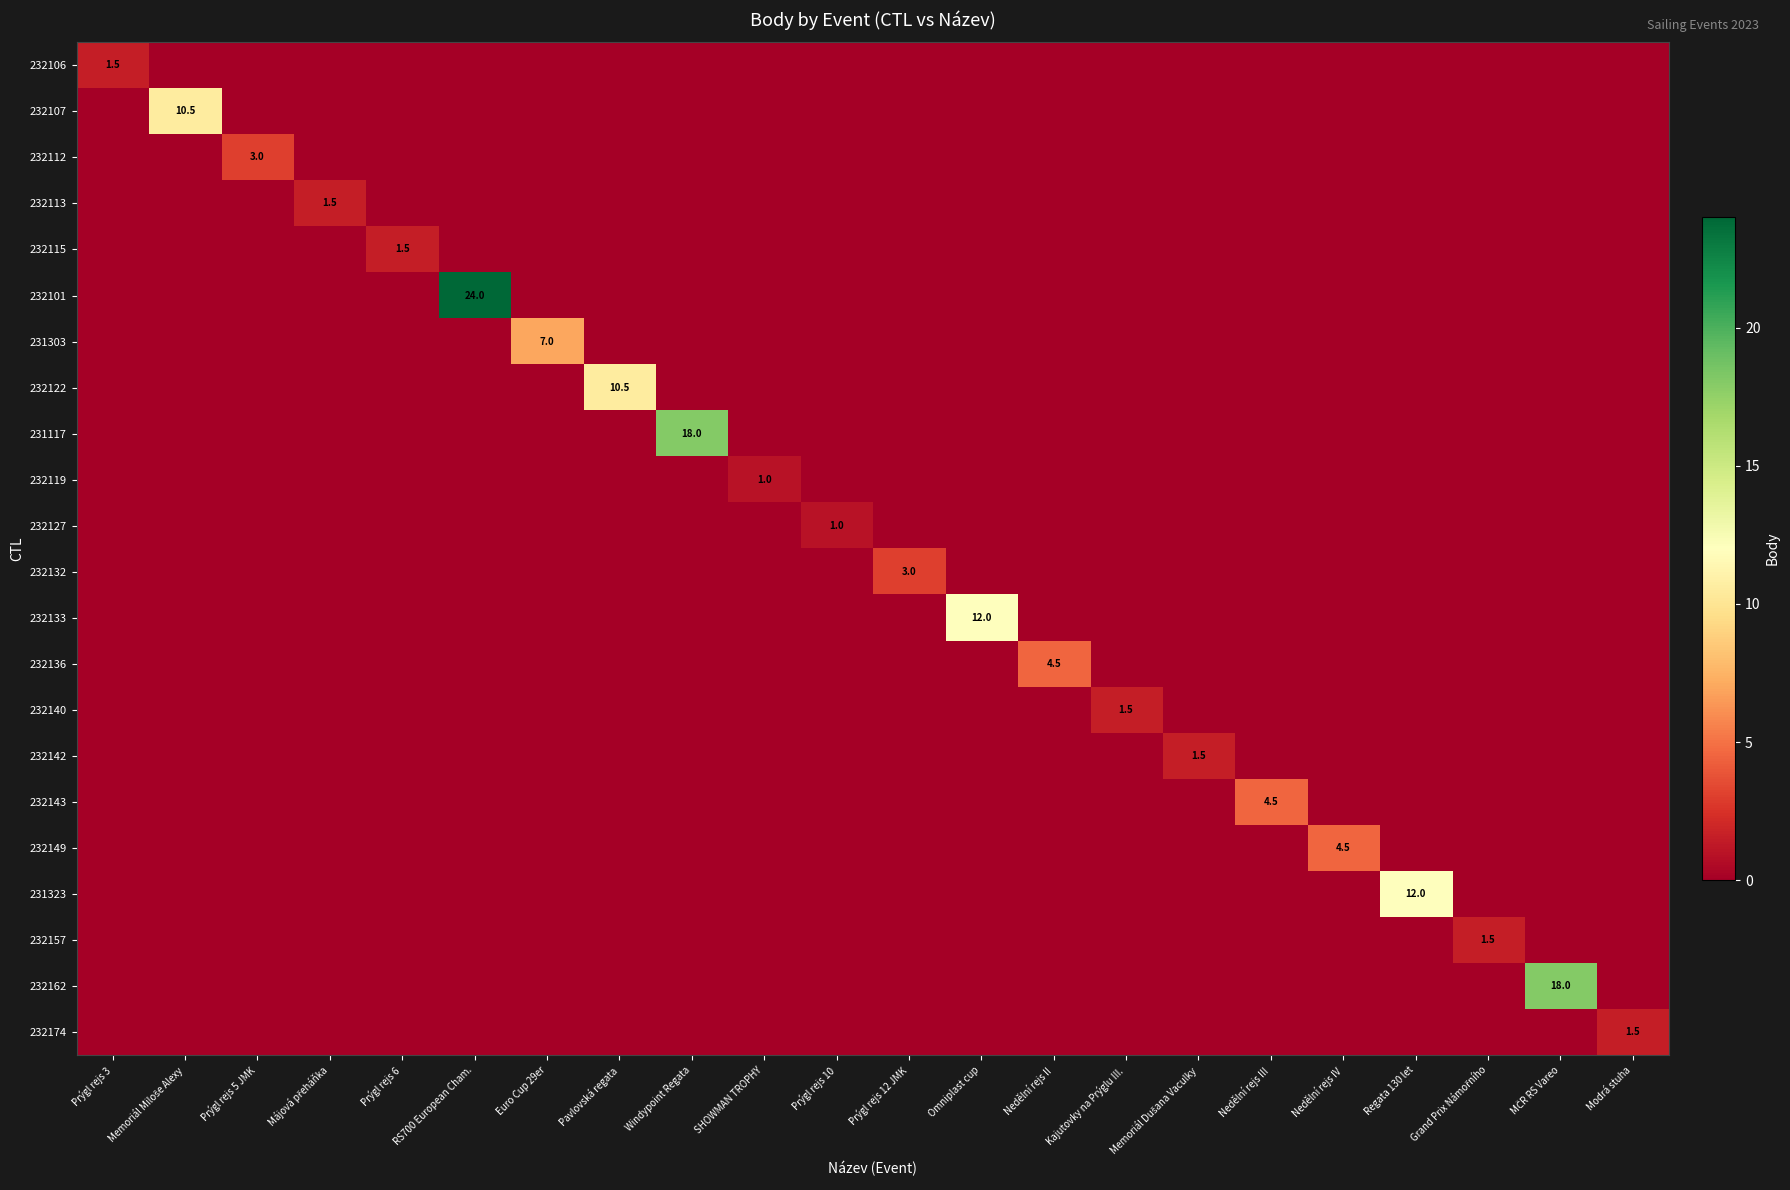

How many categories are shown in the chart?

22